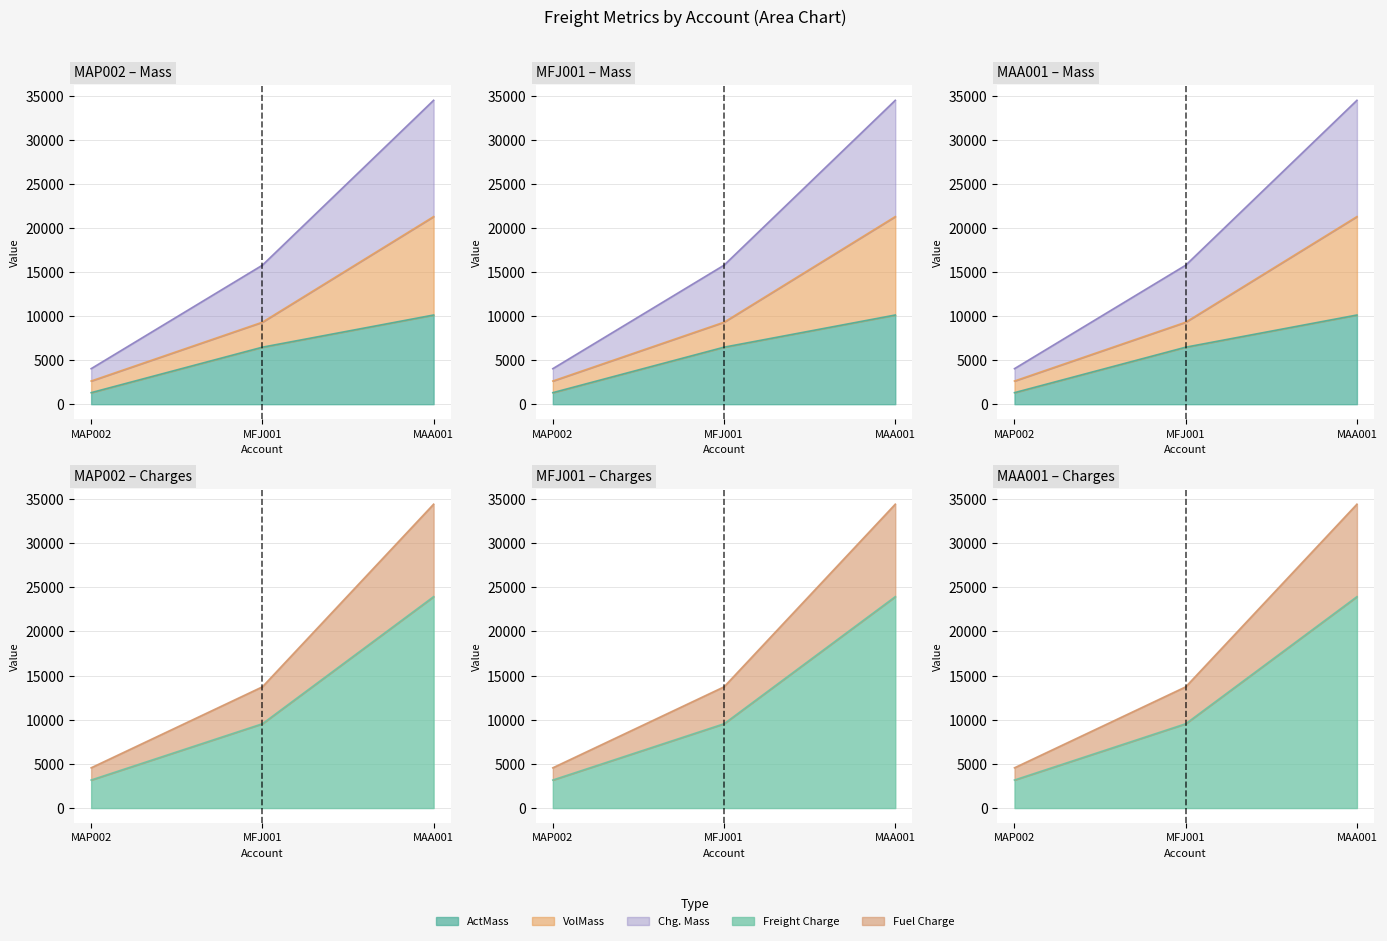

How many distinct data groups are displayed?

5